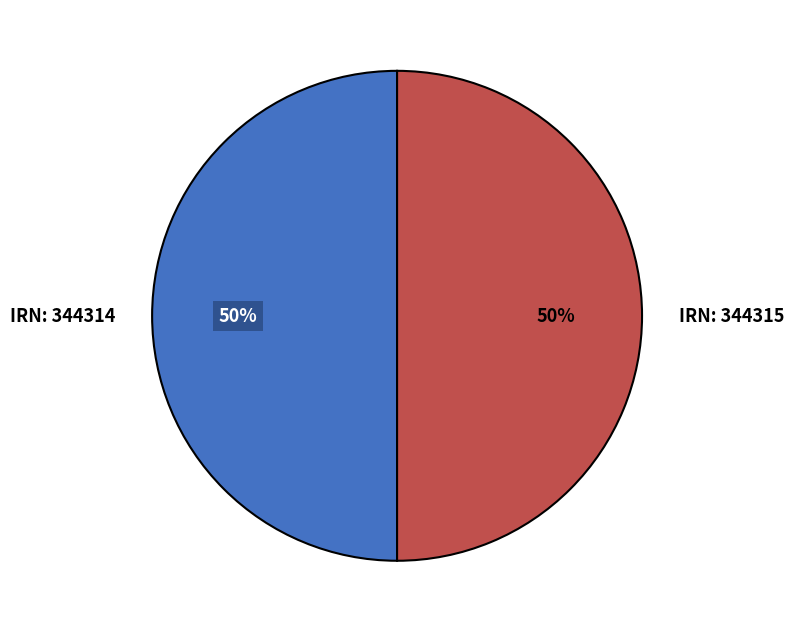

What is the ratio of the value at IRN: 344315 to the value at IRN: 344314?

1.0